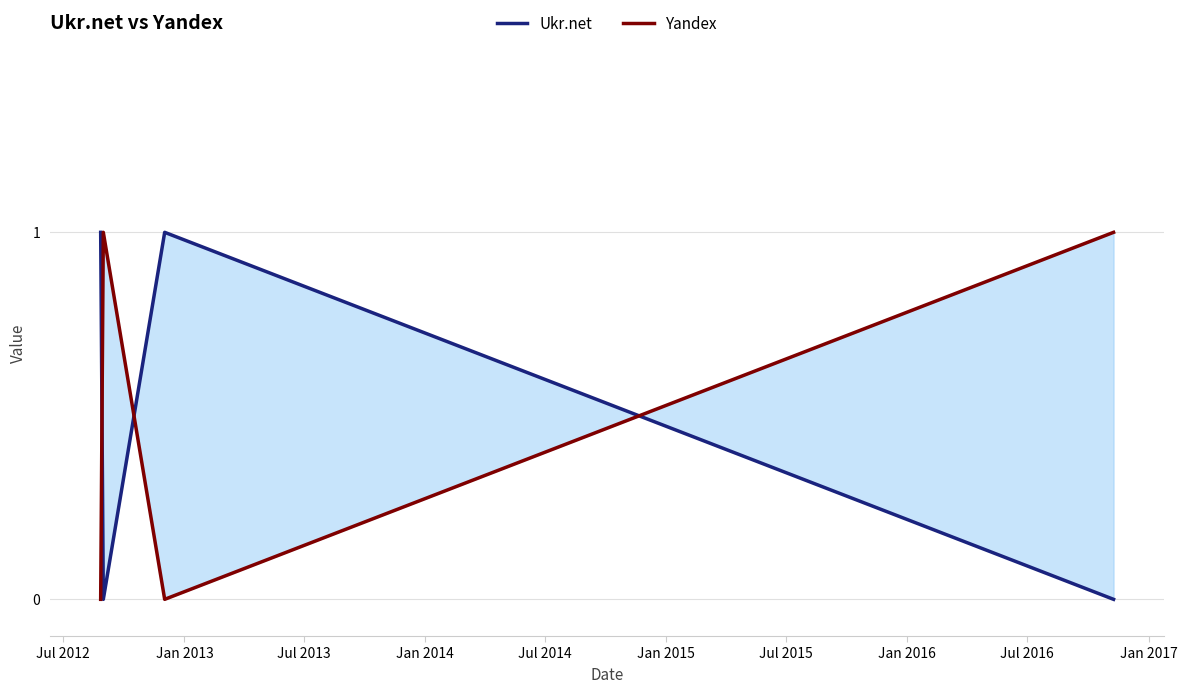

At how many categories does at least one series exceed 0?

4